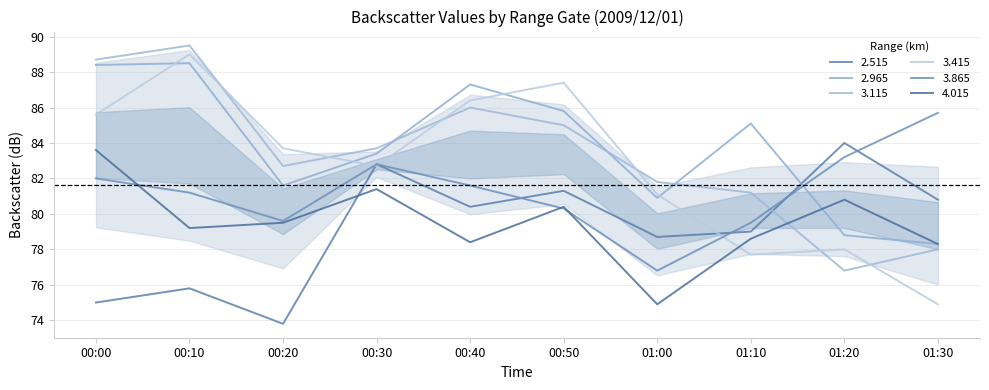

Reading left to right, what are all the values shown in this chart?

2.515: 00:00=75.0	00:10=75.8	00:20=73.8	00:30=82.8	00:40=80.4	00:50=81.3	01:00=78.7	01:10=79.0	01:20=84.0	01:30=80.8
2.965: 00:00=88.4	00:10=88.5	00:20=81.6	00:30=83.4	00:40=87.3	00:50=85.8	01:00=80.9	01:10=85.1	01:20=78.8	01:30=78.3
3.115: 00:00=88.7	00:10=89.5	00:20=82.7	00:30=83.7	00:40=86.0	00:50=85.0	01:00=81.8	01:10=81.2	01:20=76.8	01:30=78.0
3.415: 00:00=85.6	00:10=89.0	00:20=83.7	00:30=82.7	00:40=86.4	00:50=87.4	01:00=81.1	01:10=77.7	01:20=78.0	01:30=74.9
3.865: 00:00=82.0	00:10=81.2	00:20=79.6	00:30=82.8	00:40=81.6	00:50=80.3	01:00=76.8	01:10=79.5	01:20=83.2	01:30=85.7
4.015: 00:00=83.6	00:10=79.2	00:20=79.5	00:30=81.4	00:40=78.4	00:50=80.4	01:00=74.9	01:10=78.6	01:20=80.8	01:30=78.3